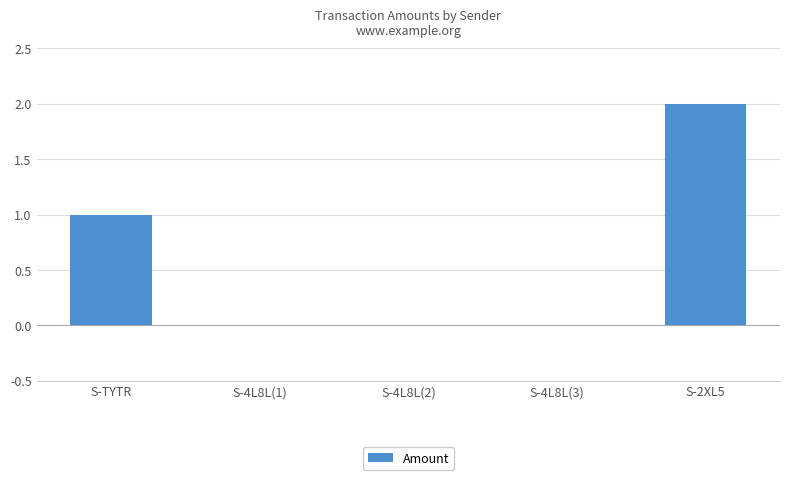

The chart shows a value of 1 at S-4L8L(2). True or false?

False